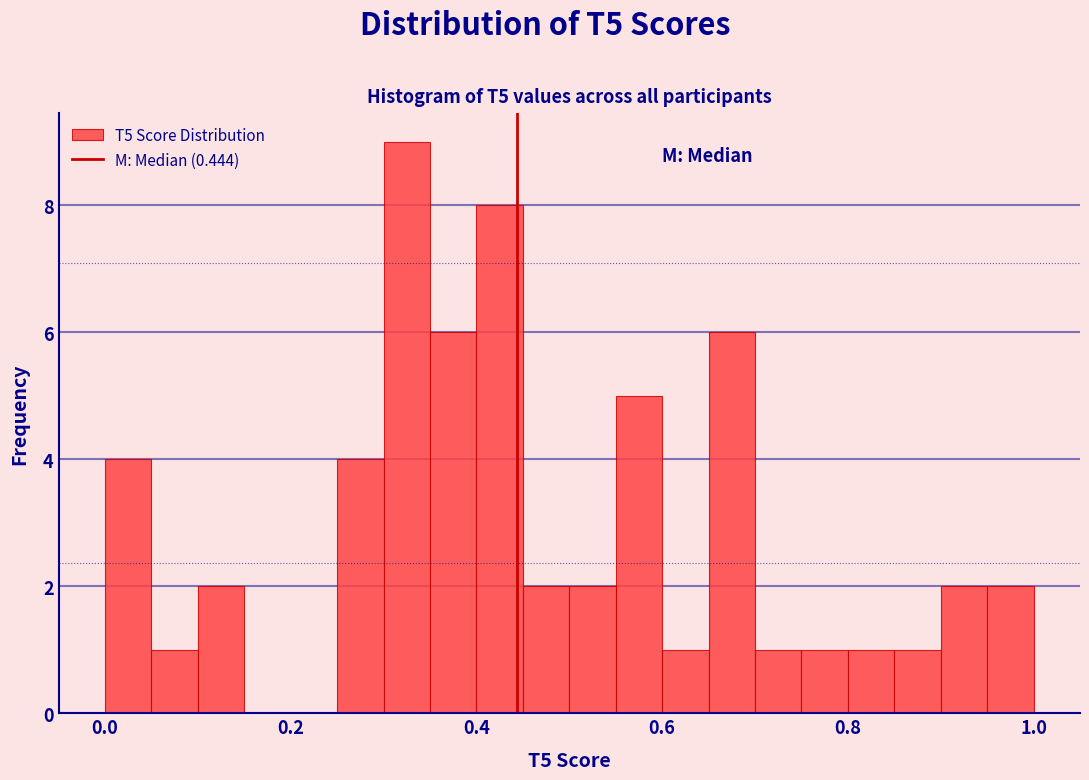

Read against the x-axis, roughly where is the centre of the tallest bar?

0.32